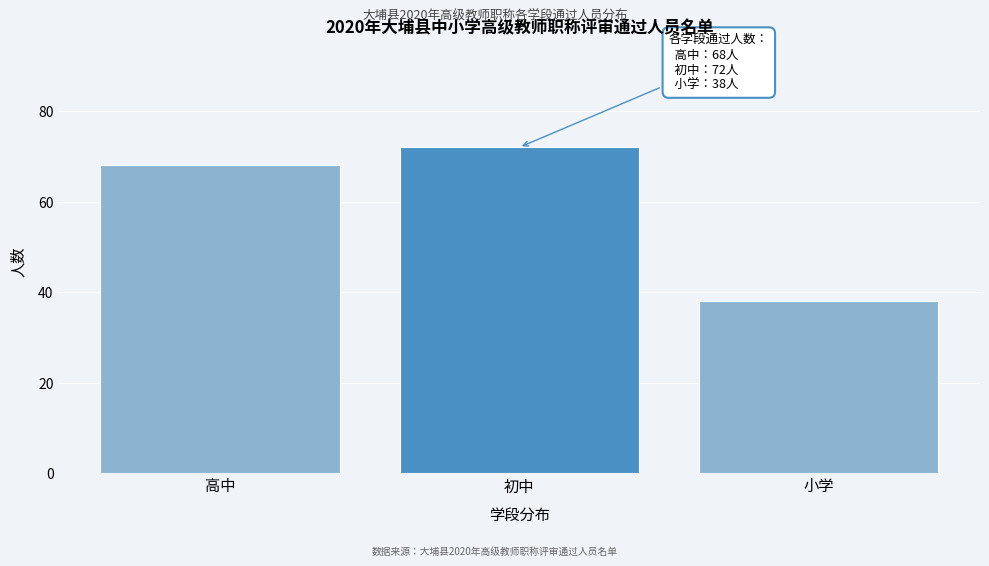

Reading left to right, extract all data points from this chart.

高中=68	初中=72	小学=38